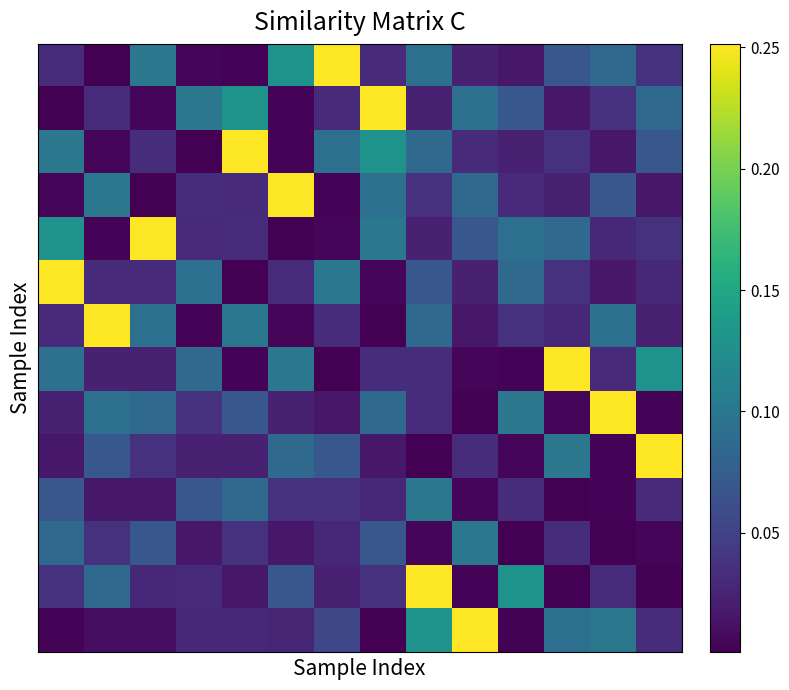

At which category is the sum across all series the highest?

8